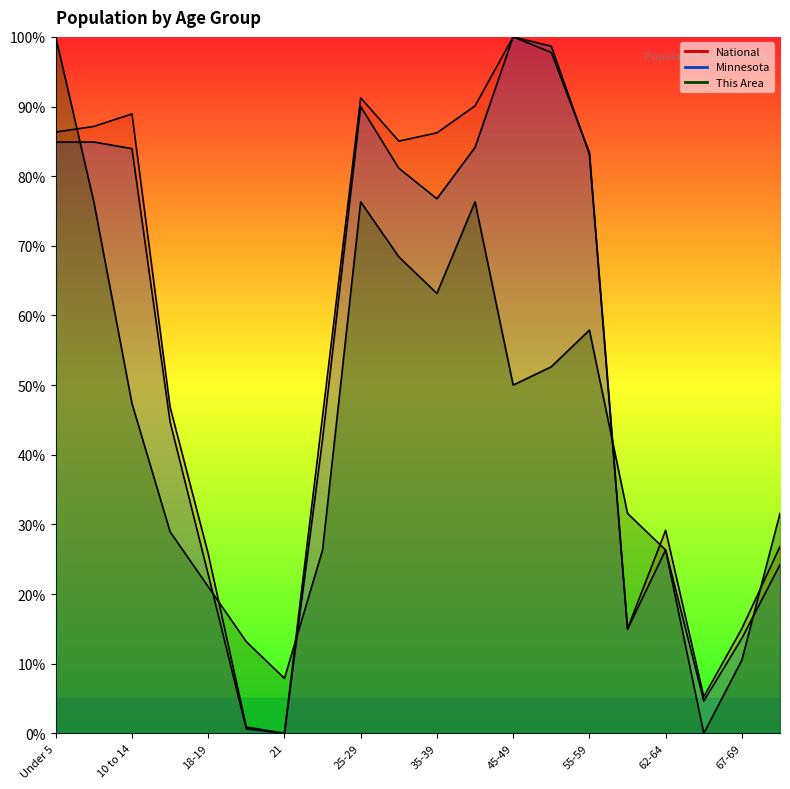

How many lines are shown in the chart?

3